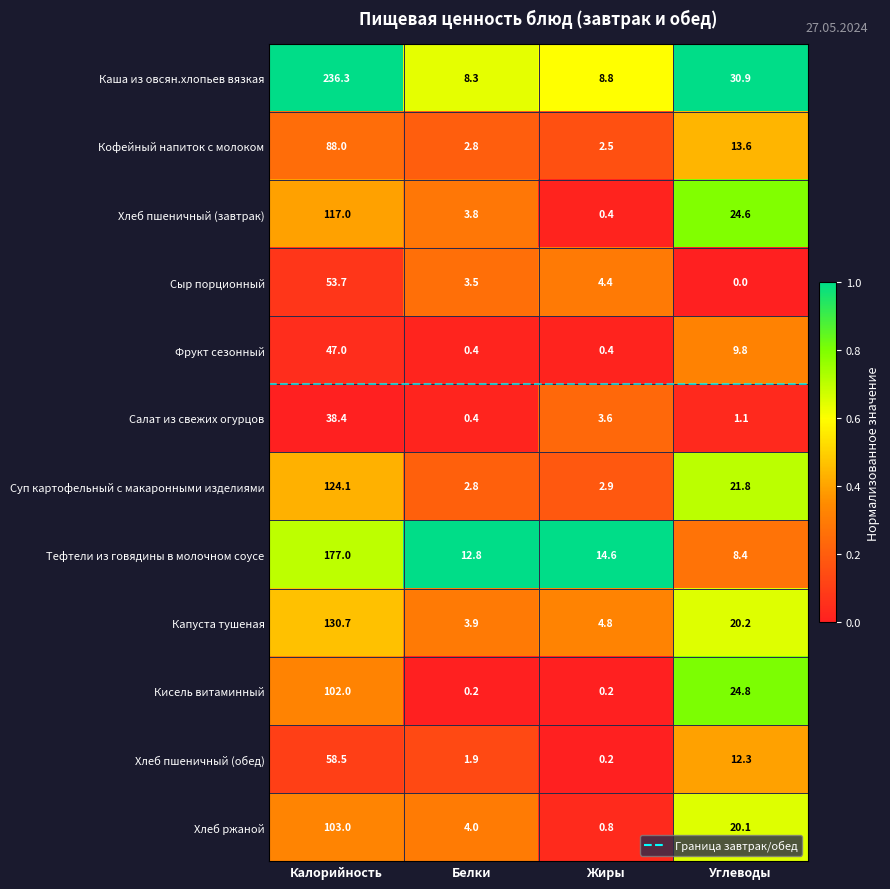

Where is Сыр порционный nearest to the value 26?

Жиры